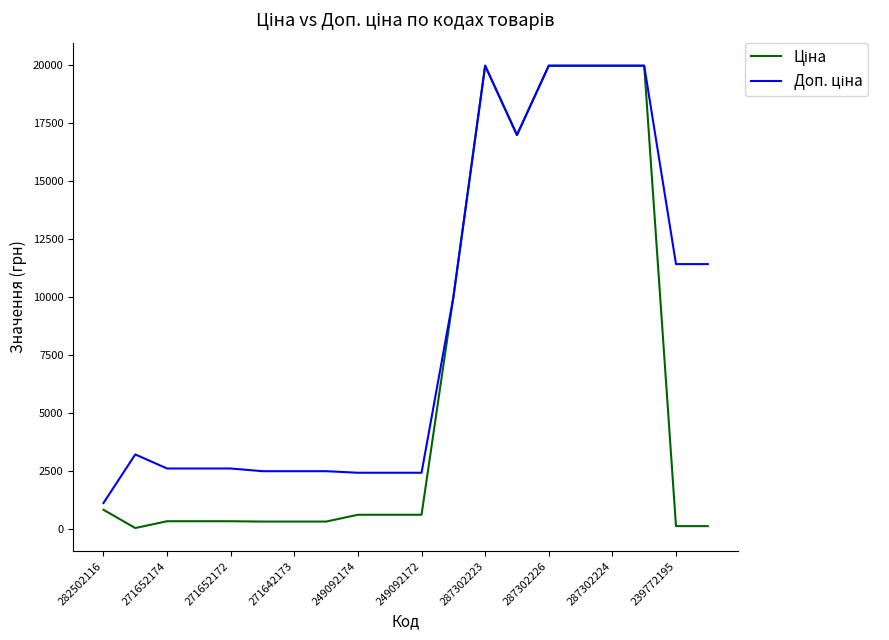

What is the minimum value for Ціна?

32.0